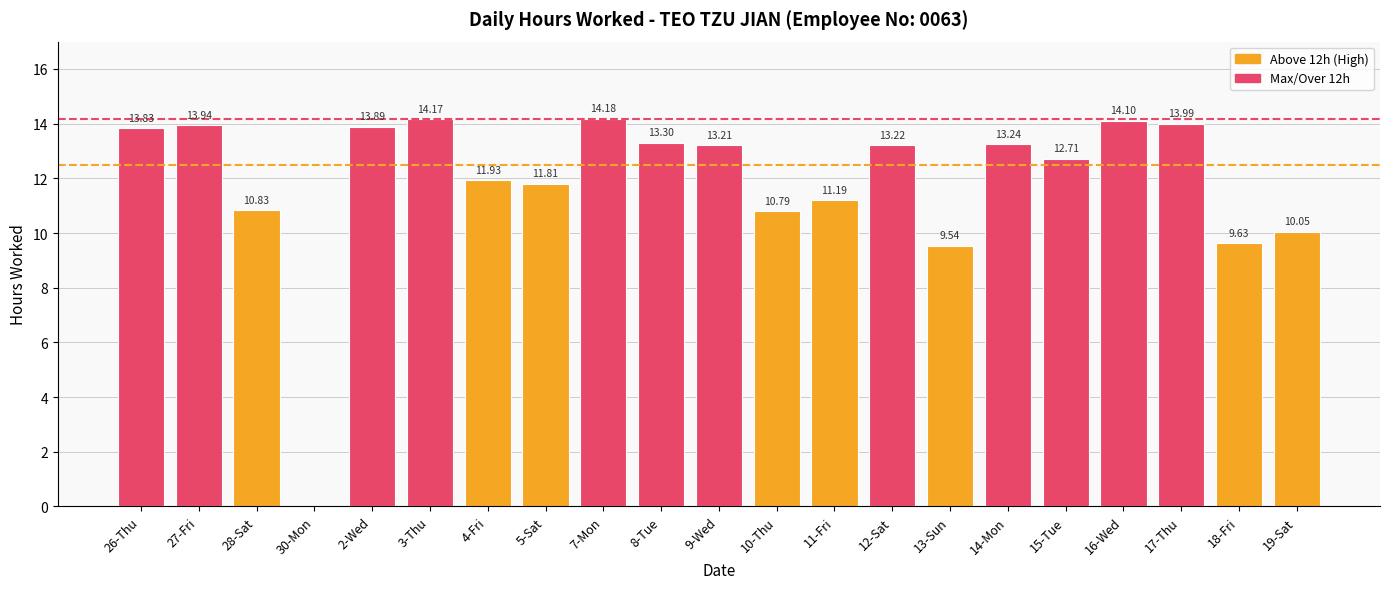

Between 4-Fri and 19-Sat, which is larger?

4-Fri